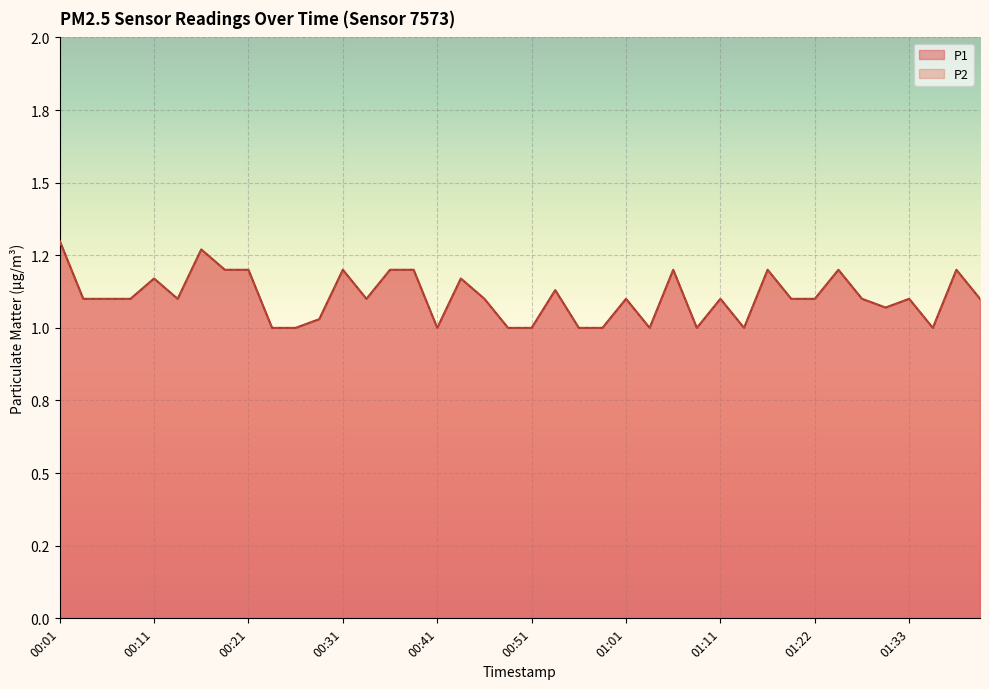

How many categories are shown in the chart?

40